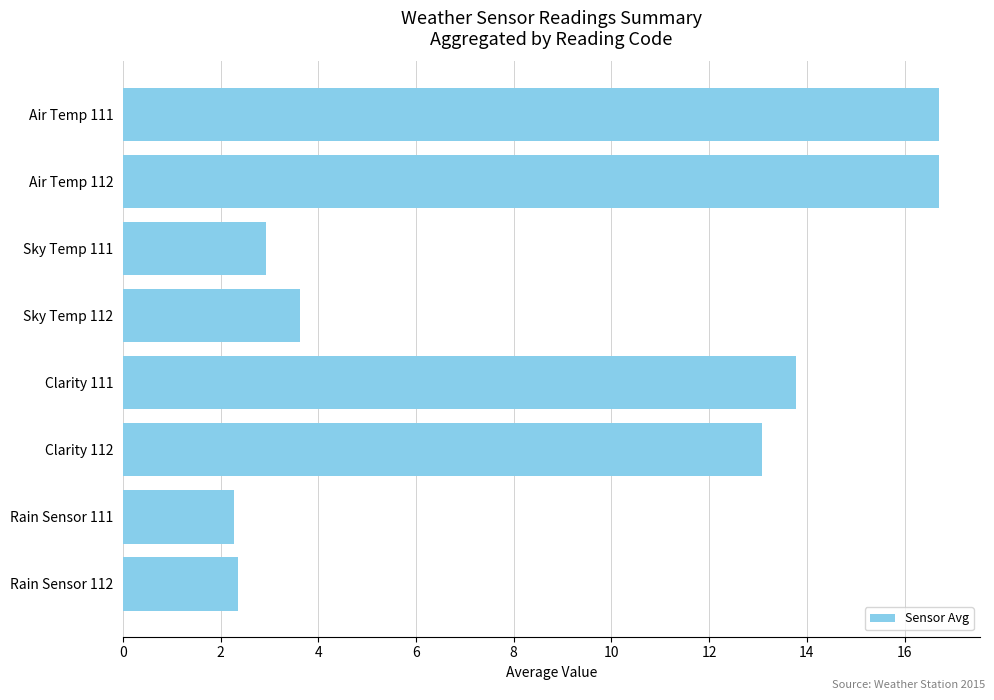

How many data points are less than 13?

4